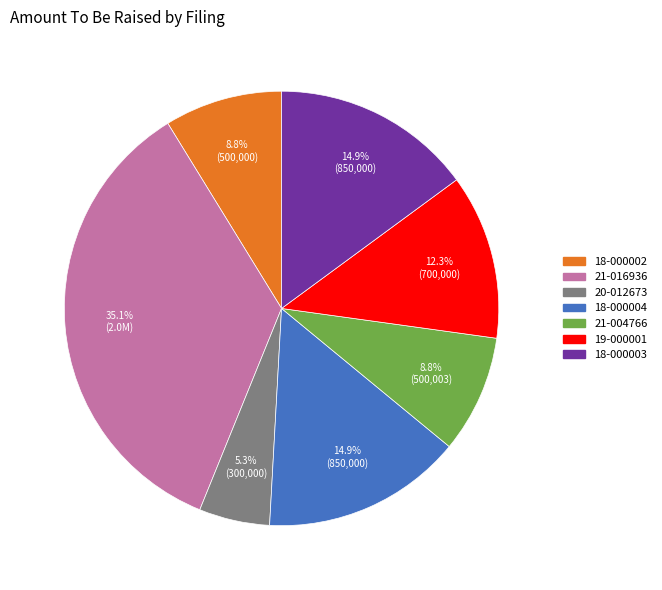

Is there a majority slice in this chart?

No